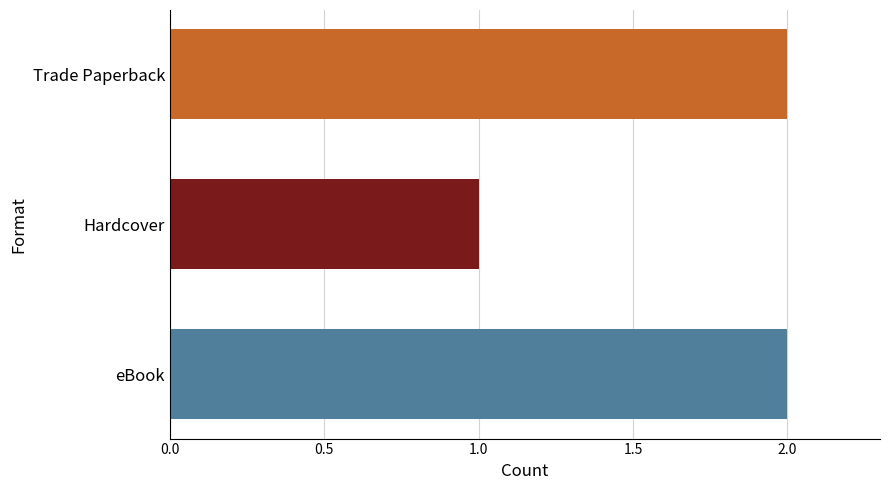

The chart shows a value of 1 at Trade Paperback. True or false?

False